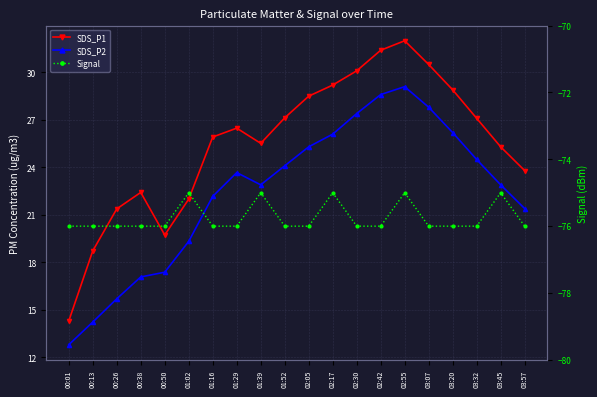

What is the average value of the SDS_P1 series?

25.5